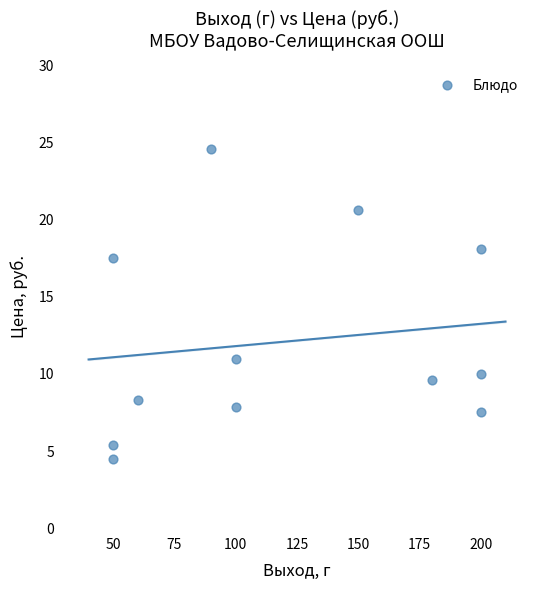

What Y value in the scatter plot is closest to 14?

11.0